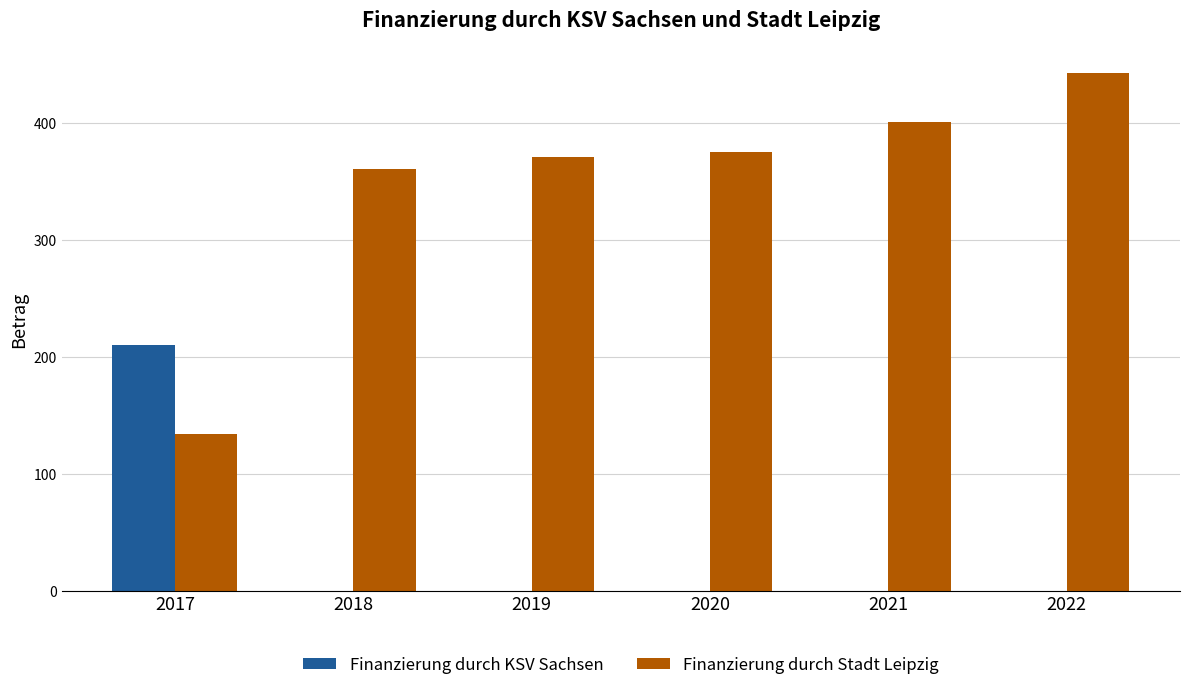

The Finanzierung durch Stadt Leipzig series shows 619 at 2022. True or false?

False